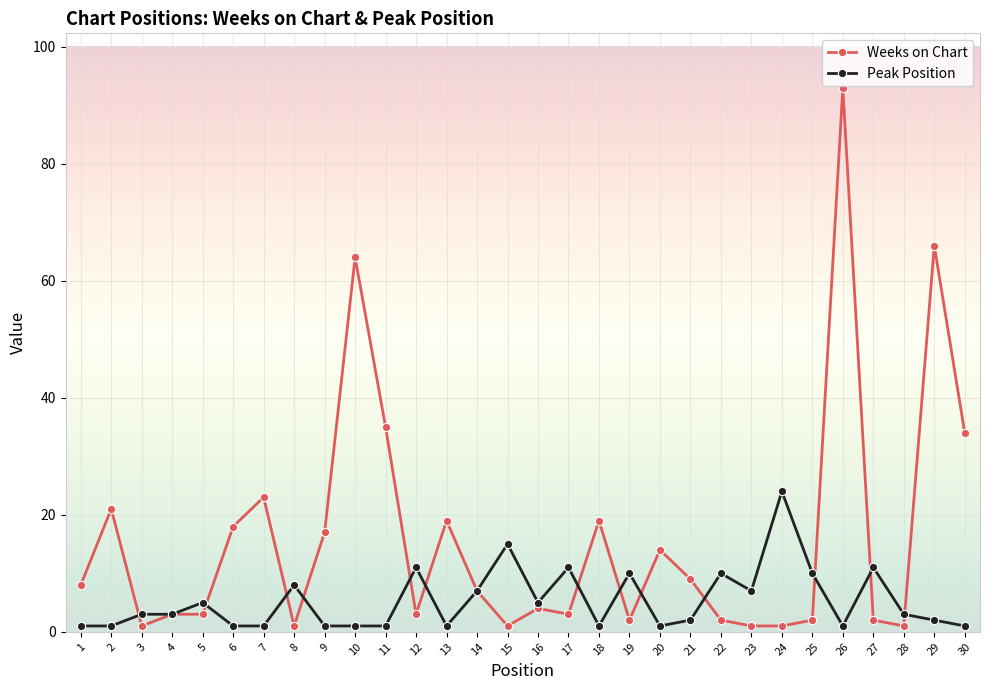

What is the highest value of the Weeks on Chart series?

93